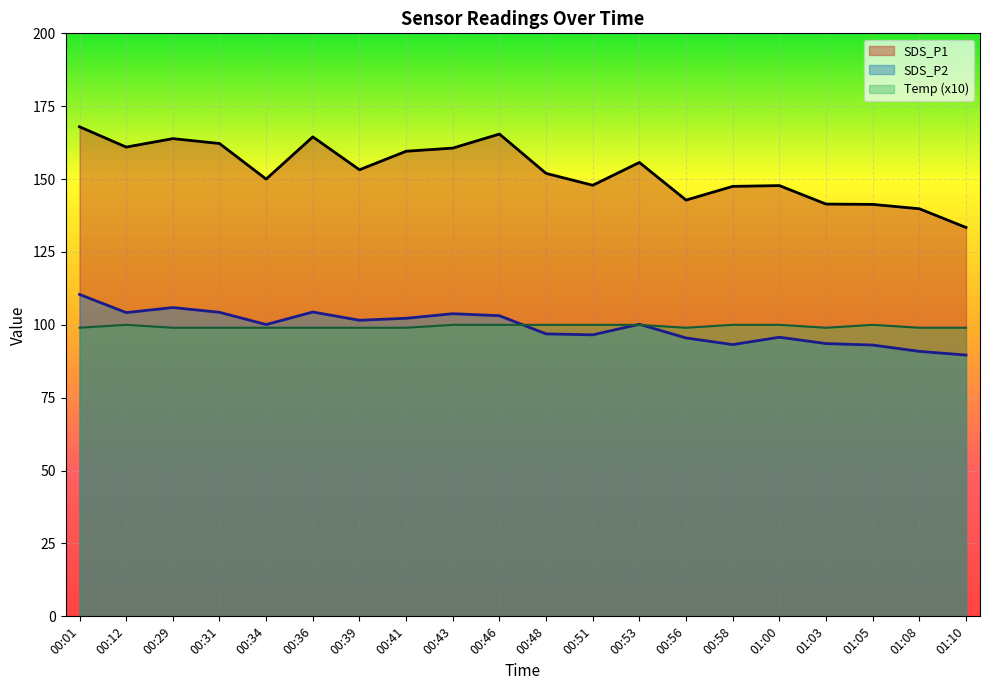

At which category is the sum across all series the highest?

00:01